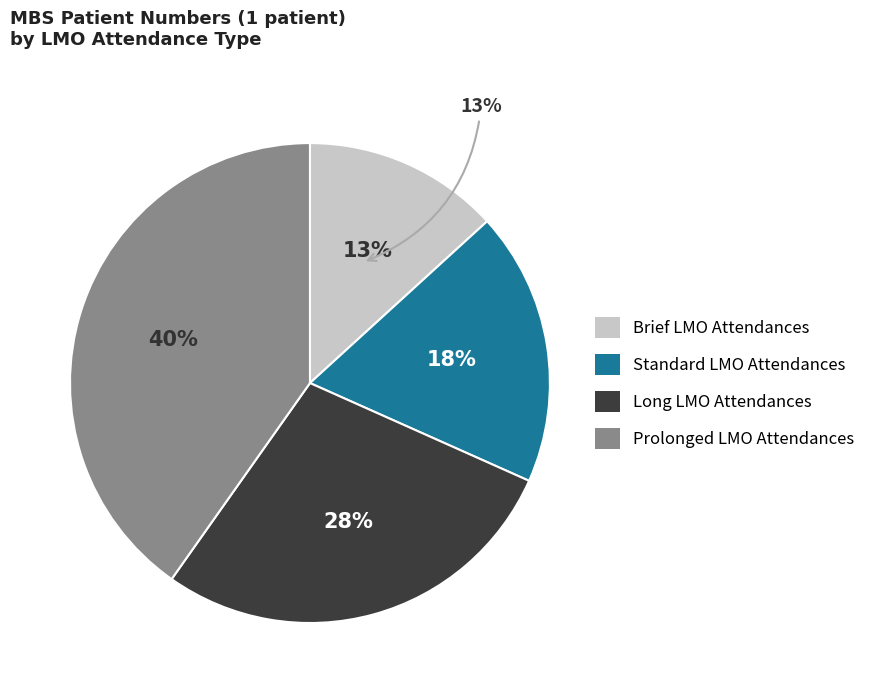

How many slices are in this pie chart?

4